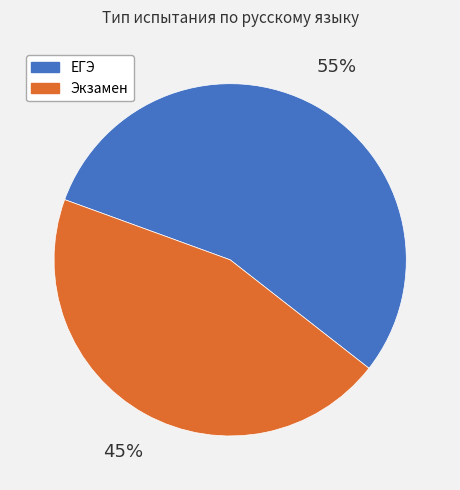

Do Экзамен and ЕГЭ together represent more than half of the pie?

Yes